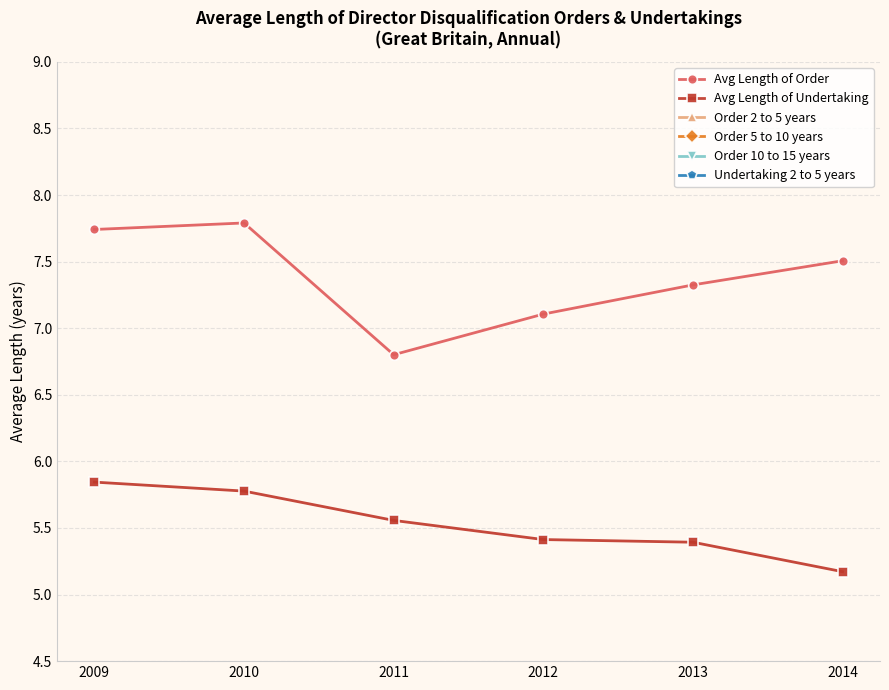

Is it true that Order 5 to 10 years equals 150.0 at 2011?

True